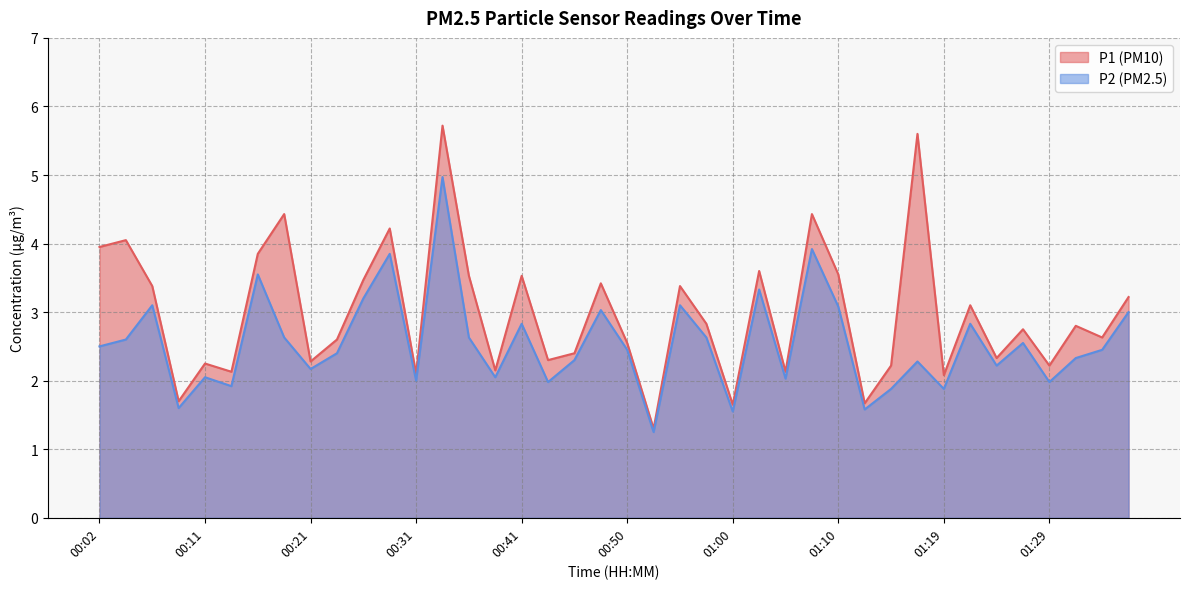

What position from the right is 00:45?

22